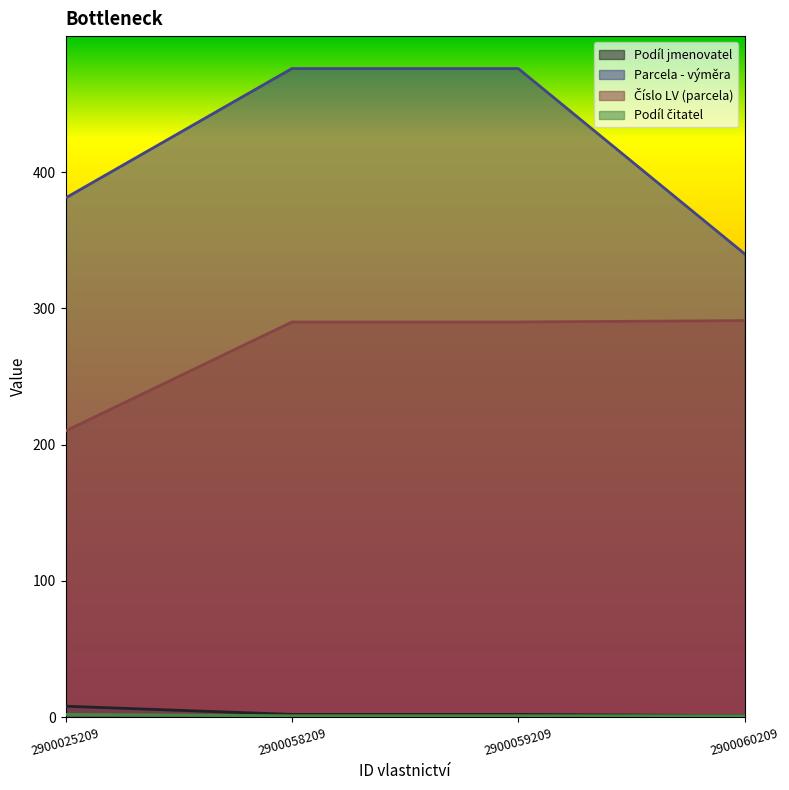

True or false: Podíl čitatel and Podíl jmenovatel cross at least once.

False